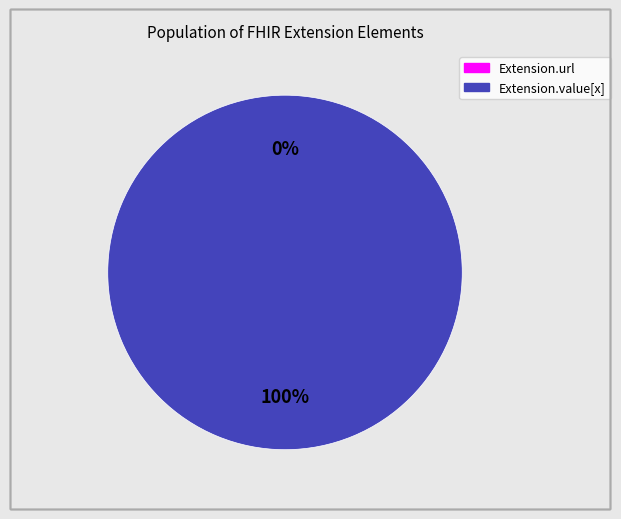

How many slices are in this pie chart?

2